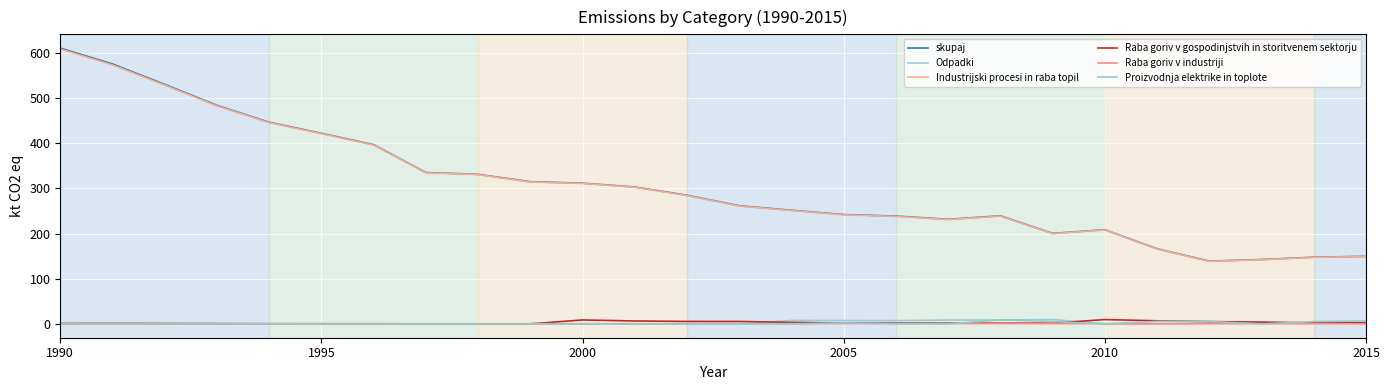

What are all the series names shown in the legend?

skupaj, Odpadki, Industrijski procesi in raba topil, Raba goriv v gospodinjstvih in storitvenem sektorju, Raba goriv v industriji, Proizvodnja elektrike in toplote